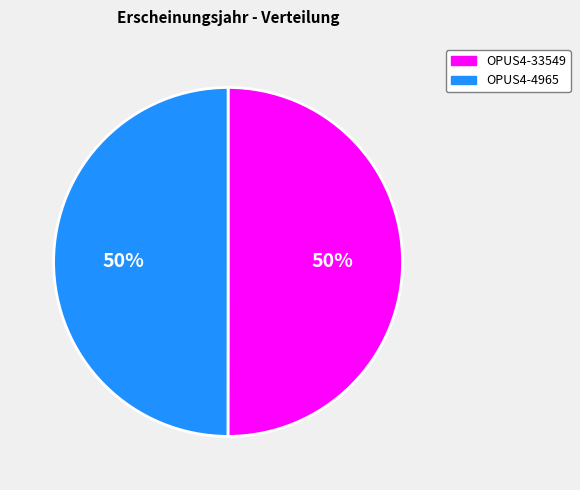

Count the number of slices in the pie.

2